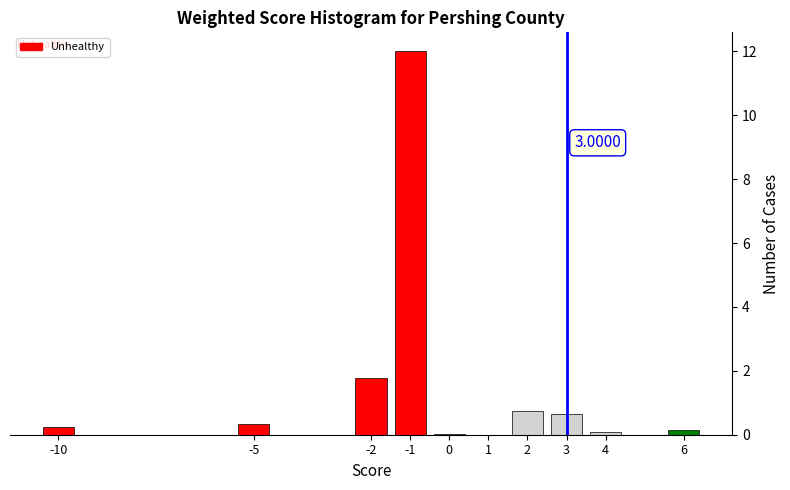

What is the change in value from 1 to 3?

+0.6